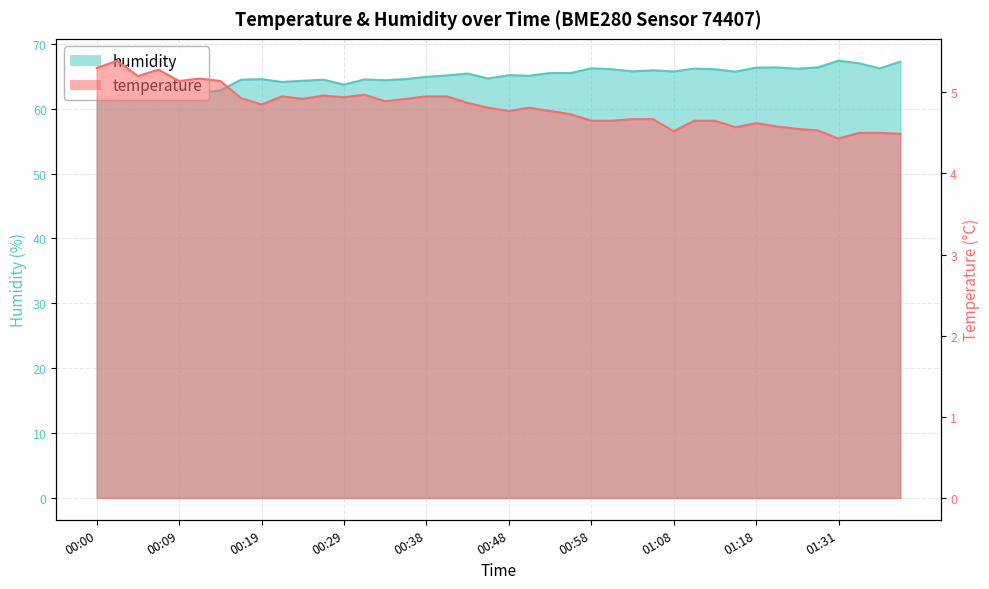

What is the highest value of the temperature series?

5.4